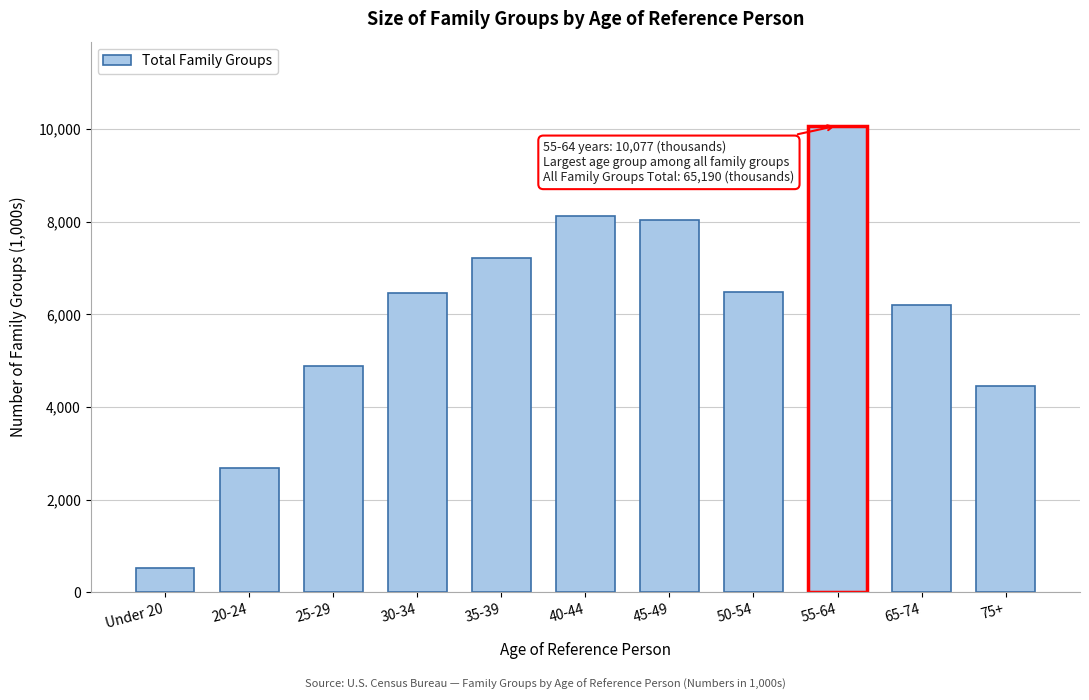

What value does the data have at 45-49, to the nearest 100?

8000